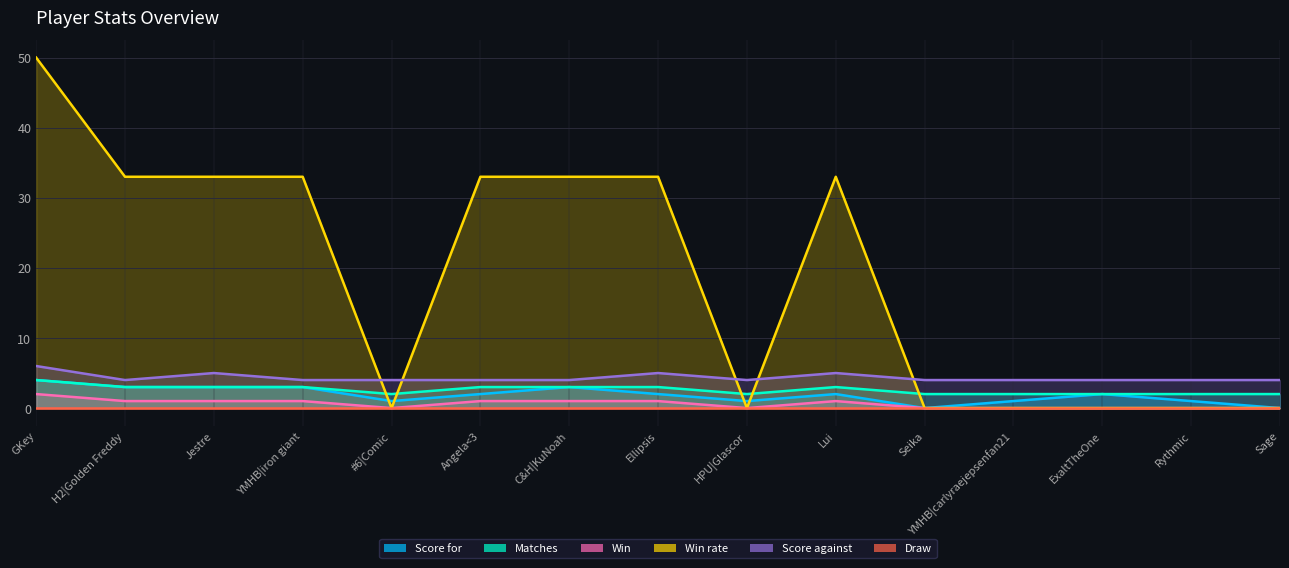

True or false: Win and Score for intersect in this chart.

False